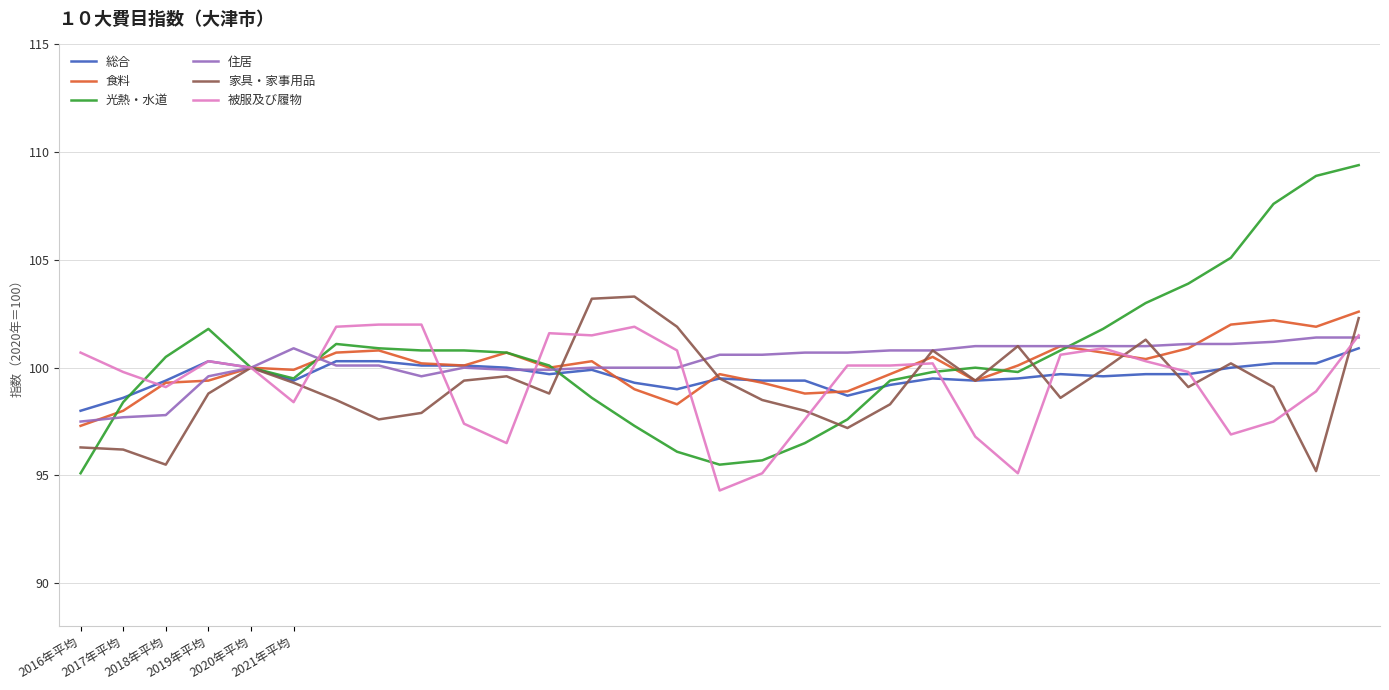

Which series has the largest range (max minus min)?

光熱・水道